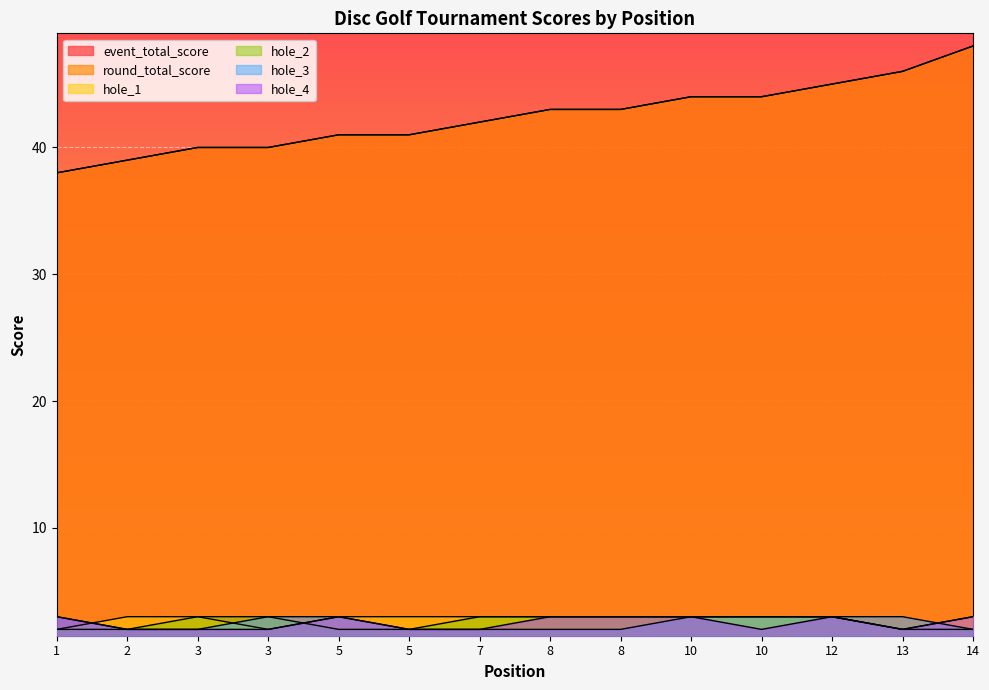

Which series has the widest spread of values?

event_total_score